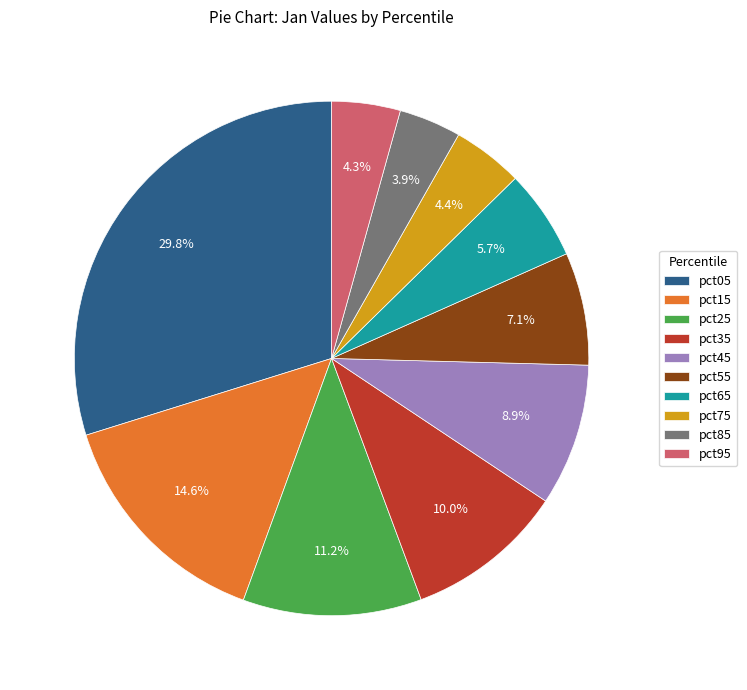

To the nearest percent, what is the combined percentage of pct85 and pct15?

19%